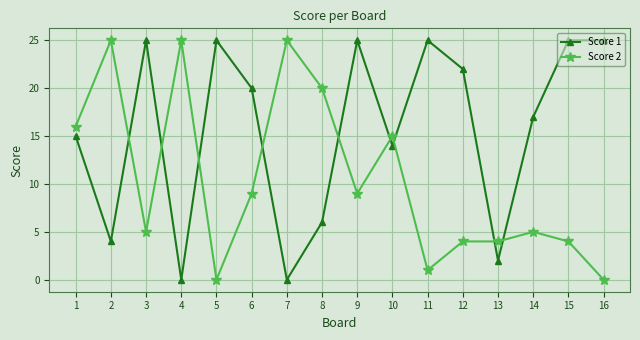

The value of Score 2 at 16 is 0. True or false?

True